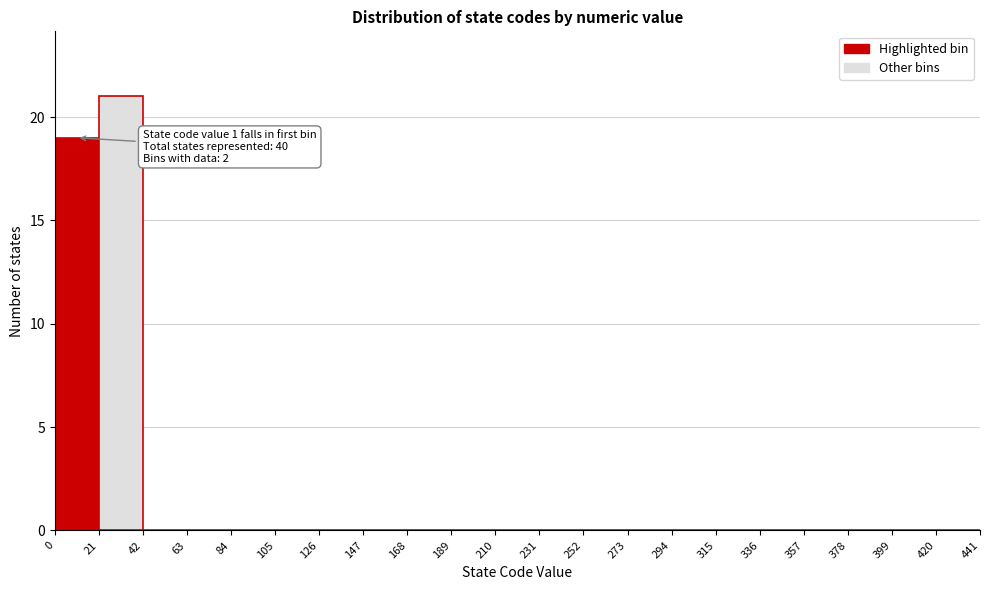

Which range on the x-axis has the tallest bar?

21 to 42